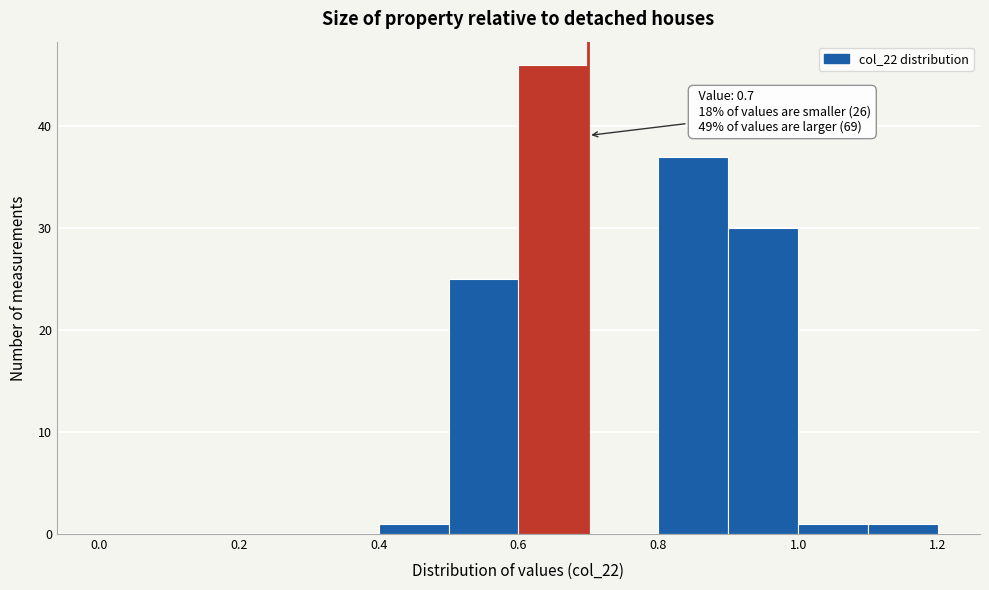

Which range on the x-axis has the tallest bar?

0.6 to 0.7